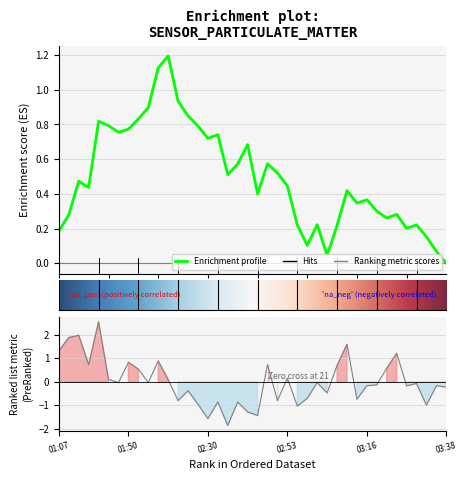

What position from the left is 4?

5